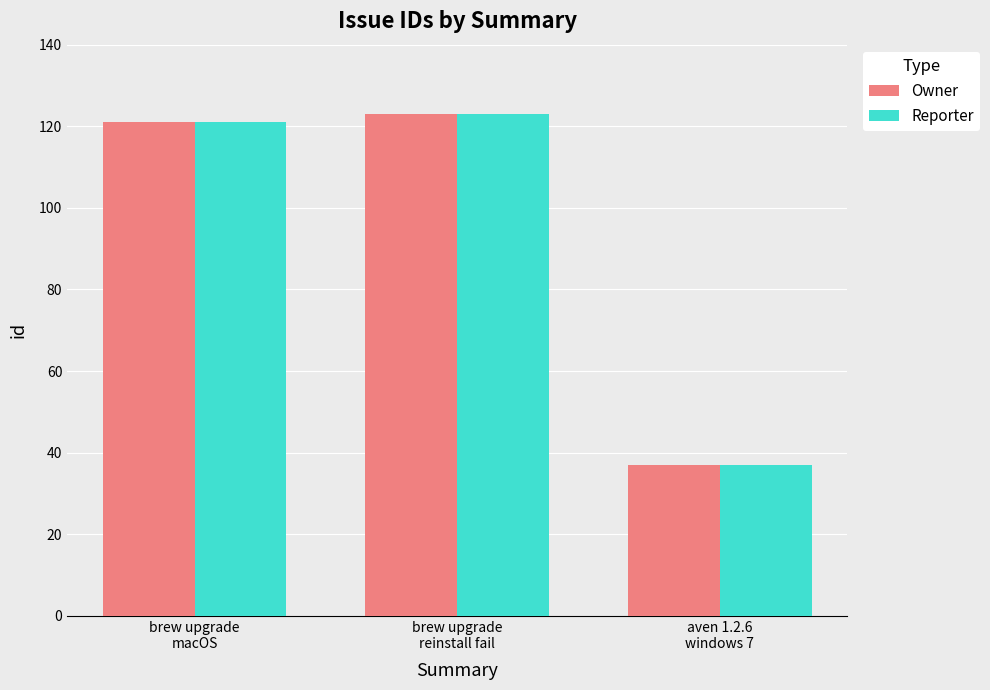

Which label corresponds to the largest value in the chart?

brew upgrade
reinstall fail